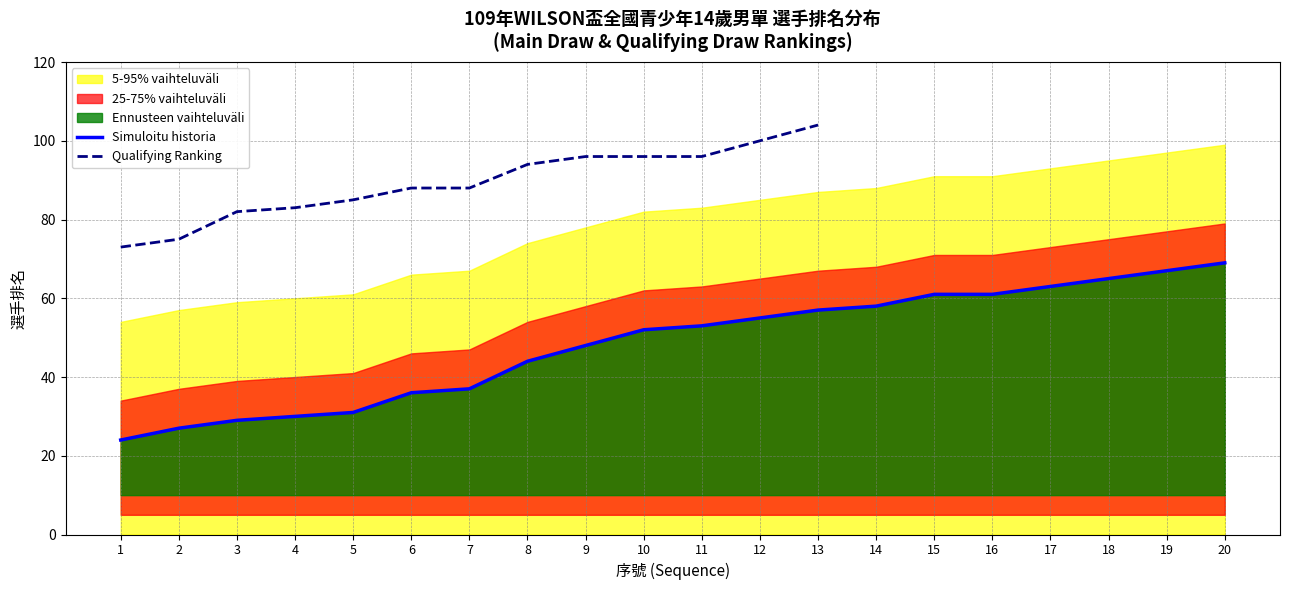

Rank the categories by value from lowest to highest.

1, 2, 3, 4, 5, 6, 7, 8, 9, 10, 11, 12, 13, 14, 15, 16, 17, 18, 19, 20